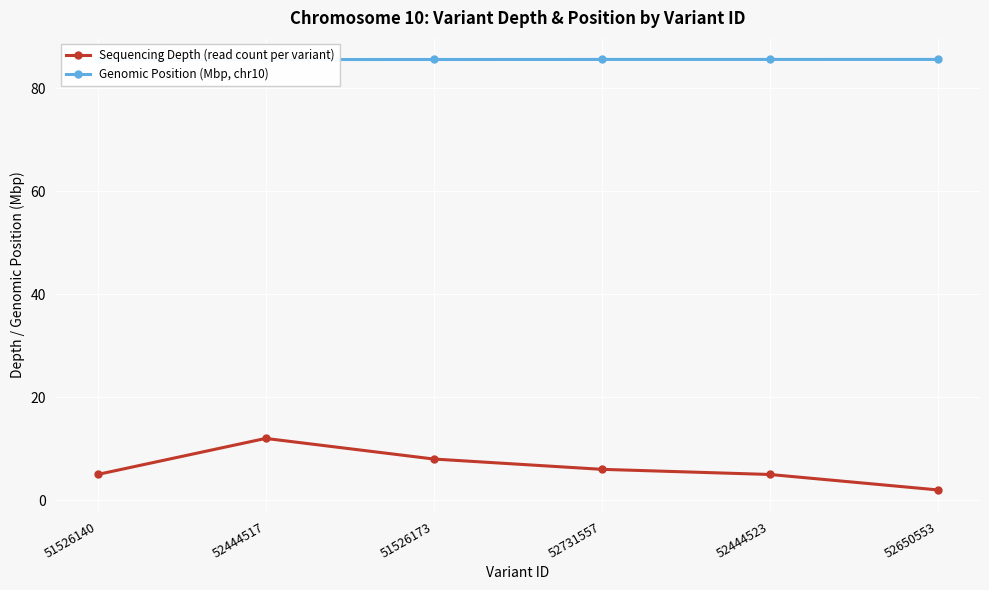

Between 52444523 and 52650553, which is larger?

52444523